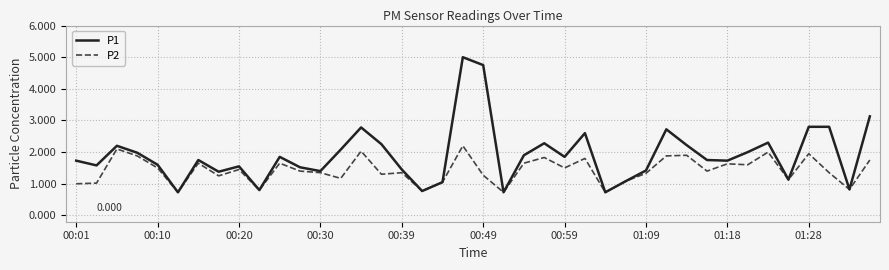

What is the difference between the maximum and minimum values in the P2 series?

1.5